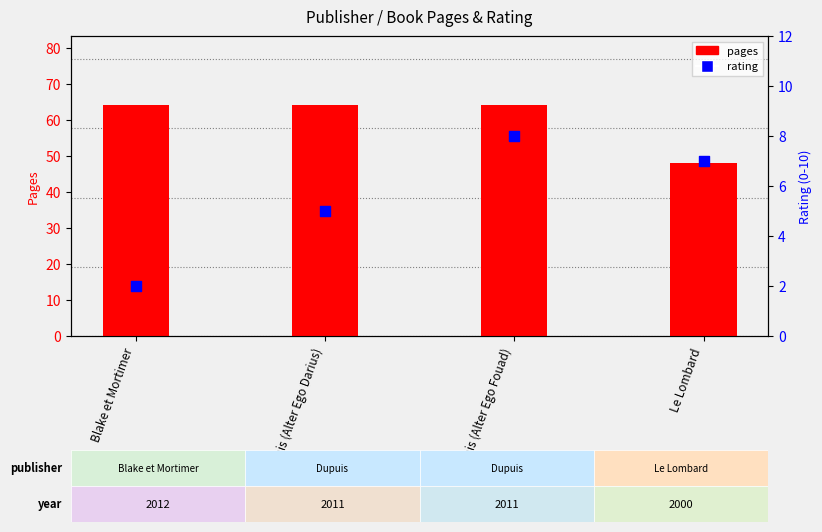

What is the total value across all series at Blake et Mortimer?

66